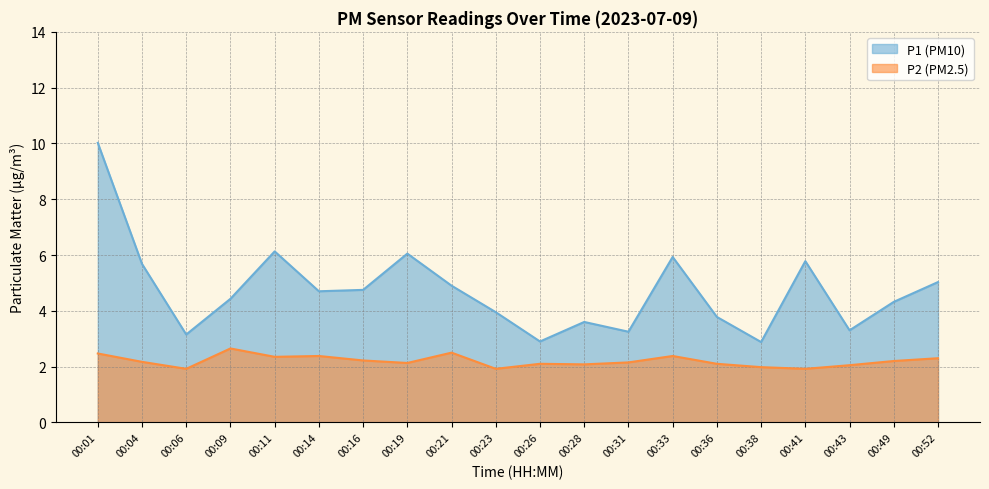

Which series has the largest range (max minus min)?

P1